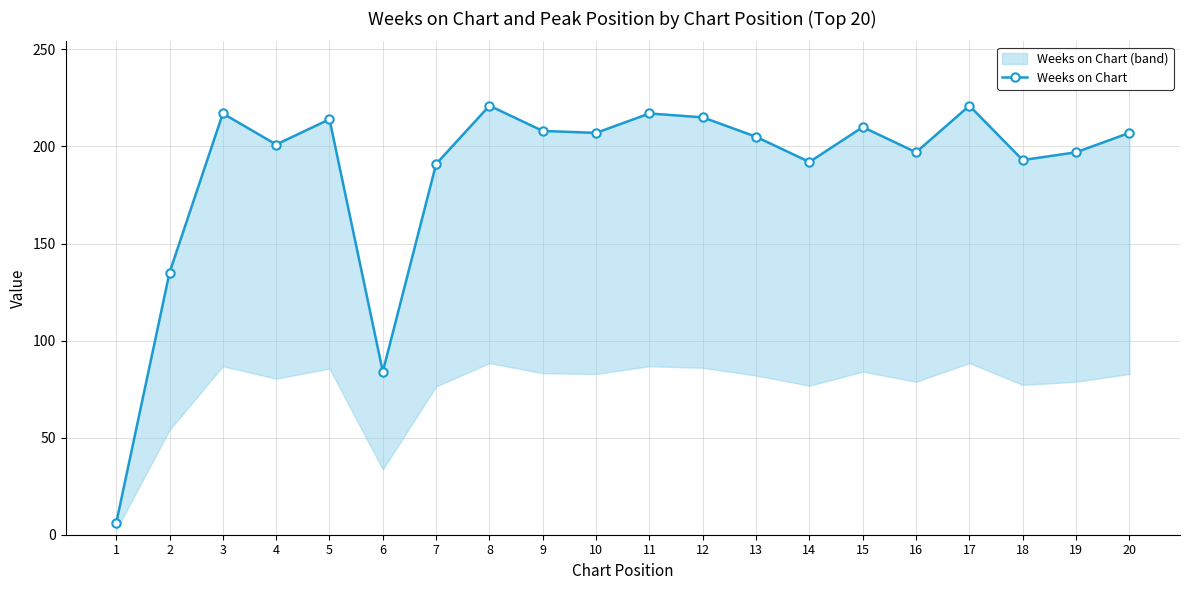

What is the value of the 17th point from the left?

221